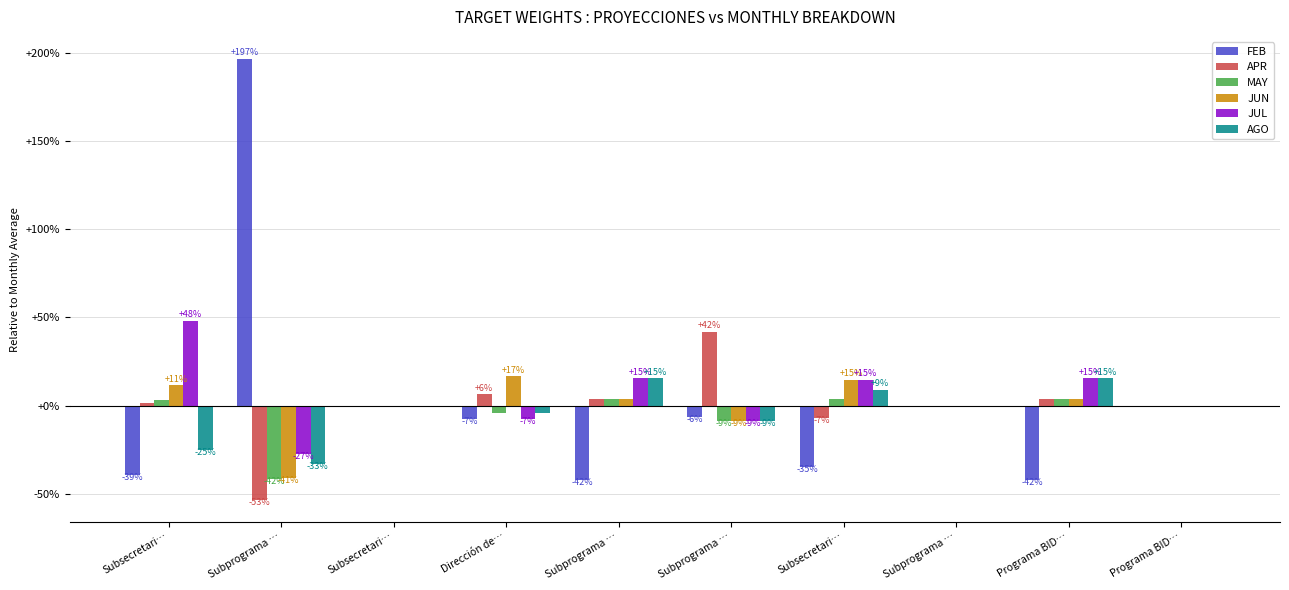

Between Subprograma … and Programa BID…, which series saw the biggest shift?

FEB